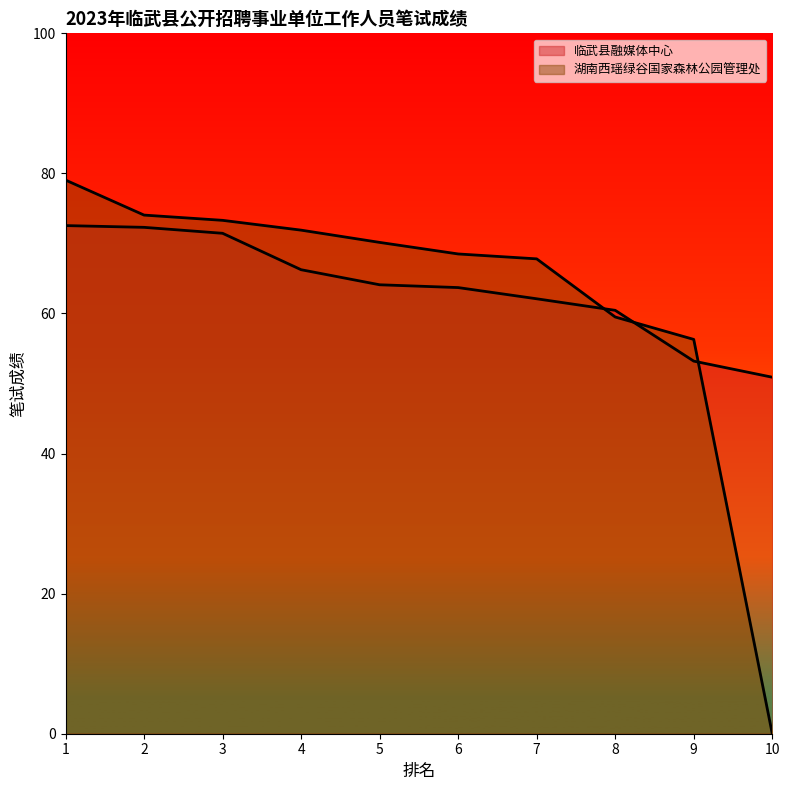

True or false: 临武县融媒体中心 has more than 0 interior local peaks.

False